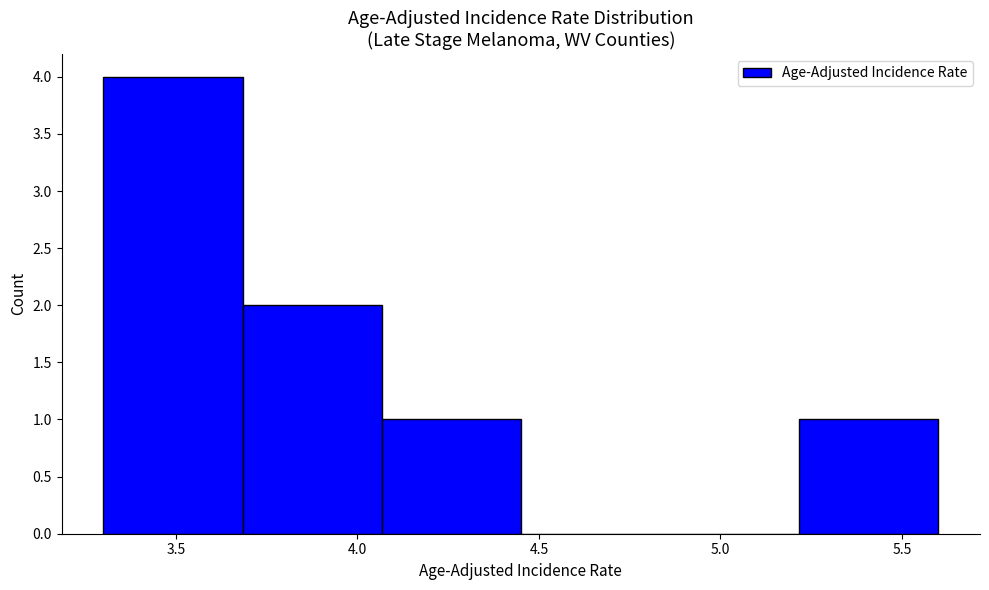

Over which range of the x-axis is the bar tallest?

3.30 to 3.70